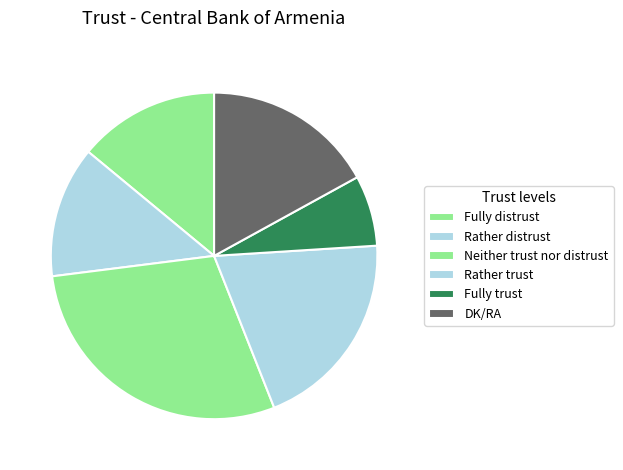

How many slices are in this pie chart?

6